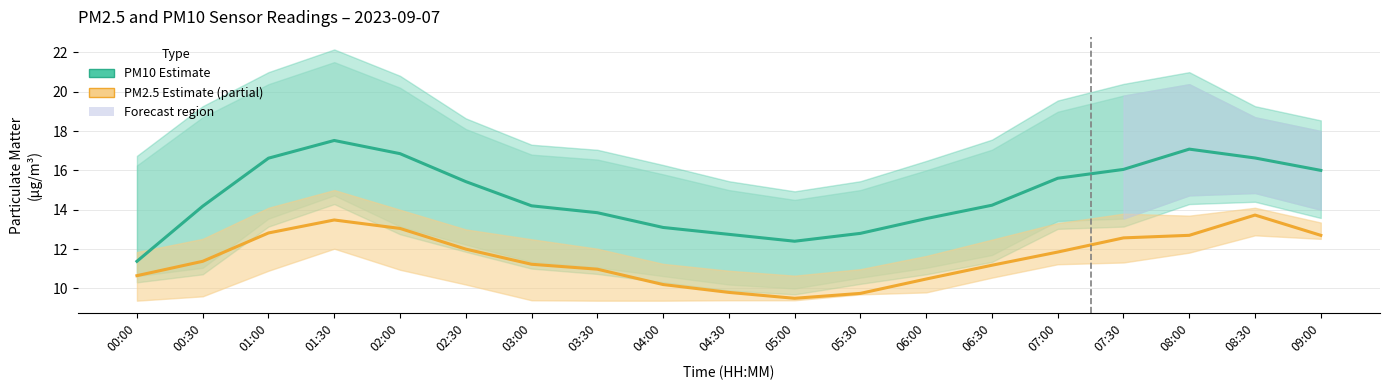

What is the value of the PM10 (P1) Estimate point at the 8th from the left?

13.8